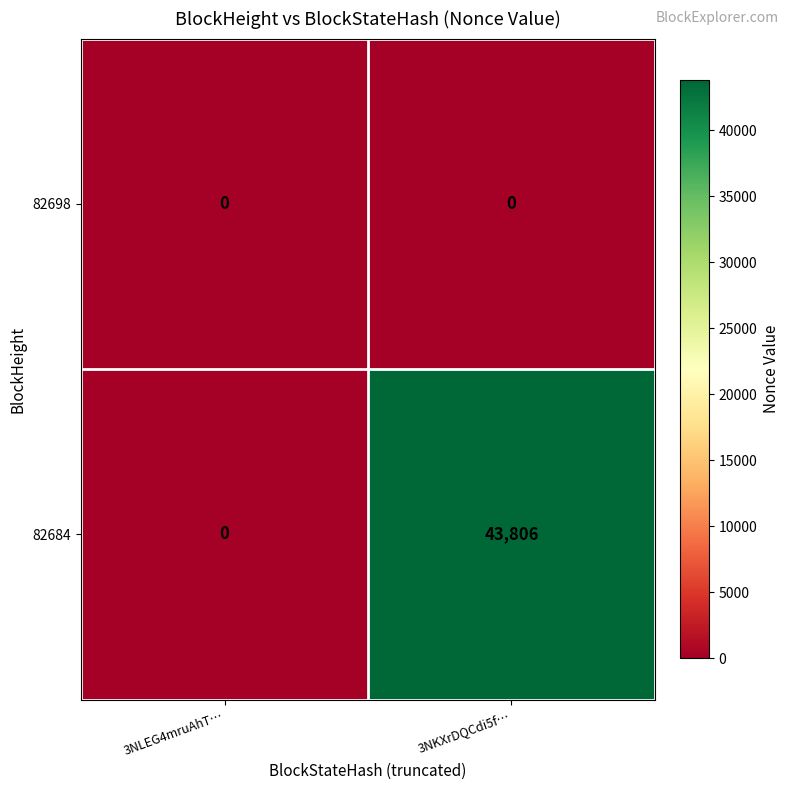

Between 3NLEG4mruAhT… and 3NKXrDQCdi5f…, which series saw the biggest shift?

82684